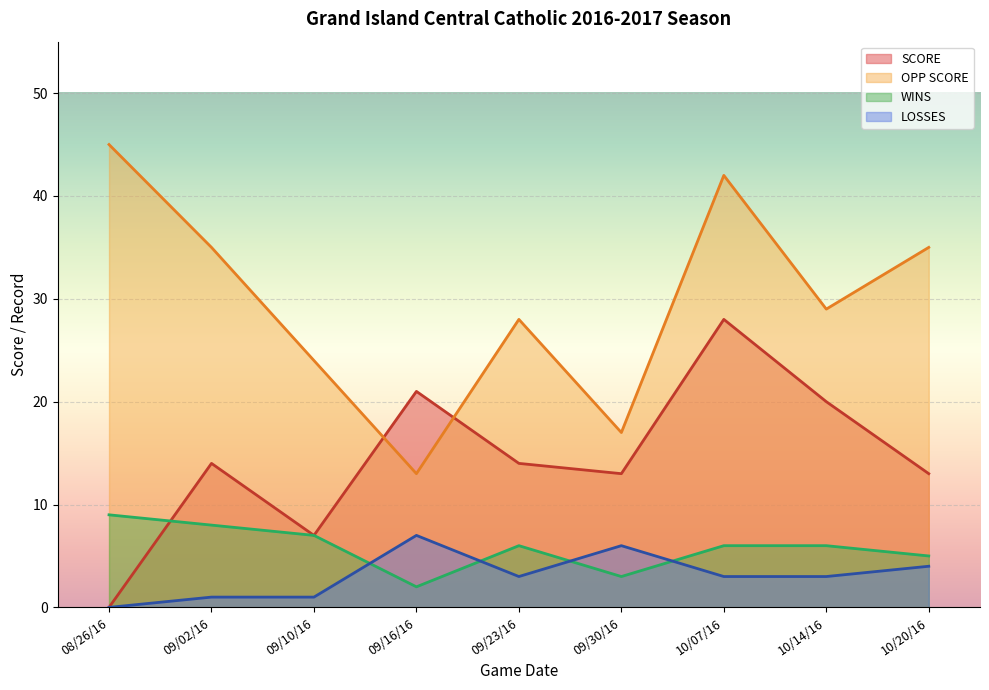

How many values in the WINS series exceed 6?

3